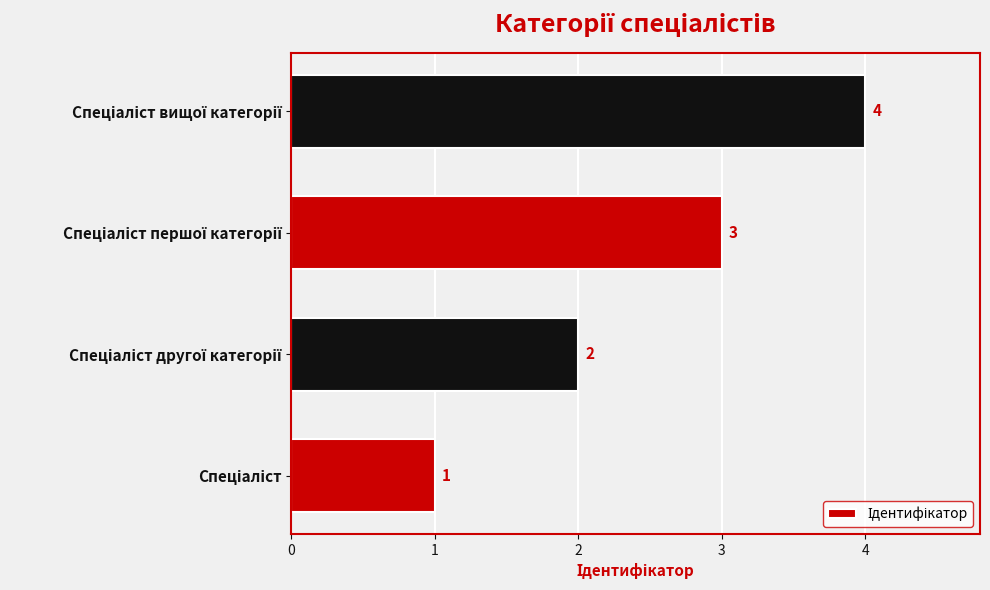

How many categories are shown in the chart?

4